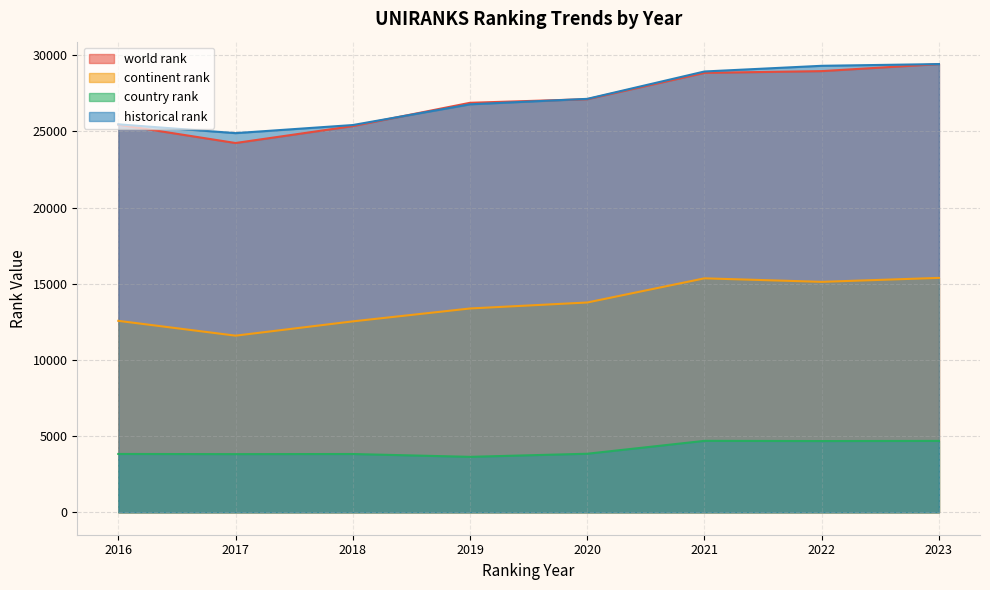

Reading left to right, list all the values displayed in this chart.

world rank: 2016=25447.0	2017=24242.0	2018=25352.0	2019=26882.0	2020=27119.0	2021=28847.0	2022=28961.0	2023=29423.0
continent rank: 2016=12568.0	2017=11596.0	2018=12534.0	2019=13380.0	2020=13773.0	2021=15359.0	2022=15128.0	2023=15388.0
country rank: 2016=3830.0	2017=3819.0	2018=3827.0	2019=3641.0	2020=3845.0	2021=4690.0	2022=4677.0	2023=4686.0
historical rank: 2016=25468.5	2017=24890.0	2018=25421.5	2019=26782.0	2020=27140.5	2021=28937.0	2022=29310.0	2023=29423.0